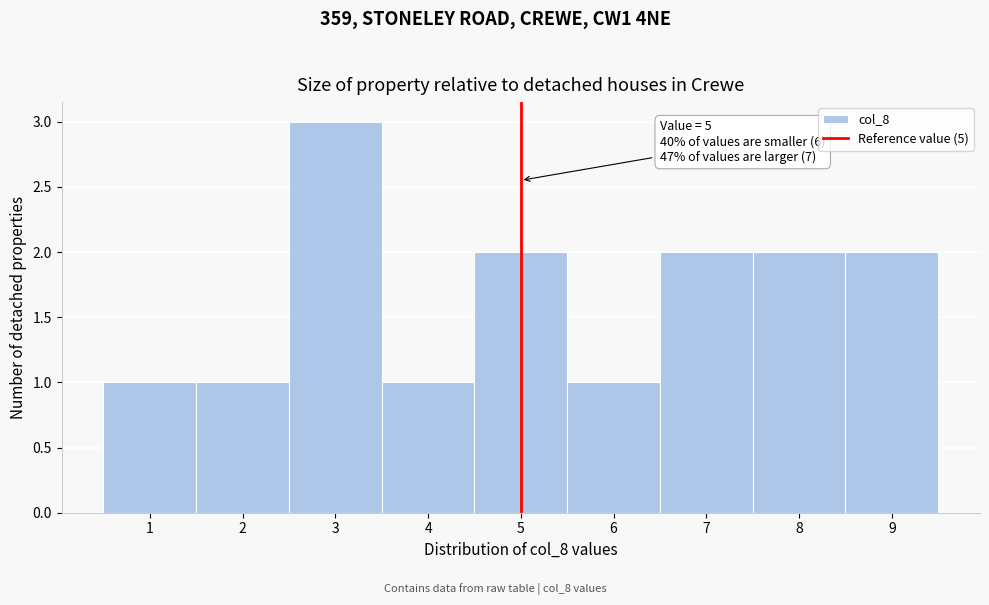

Over which range of the x-axis is the bar tallest?

2.5 to 3.5